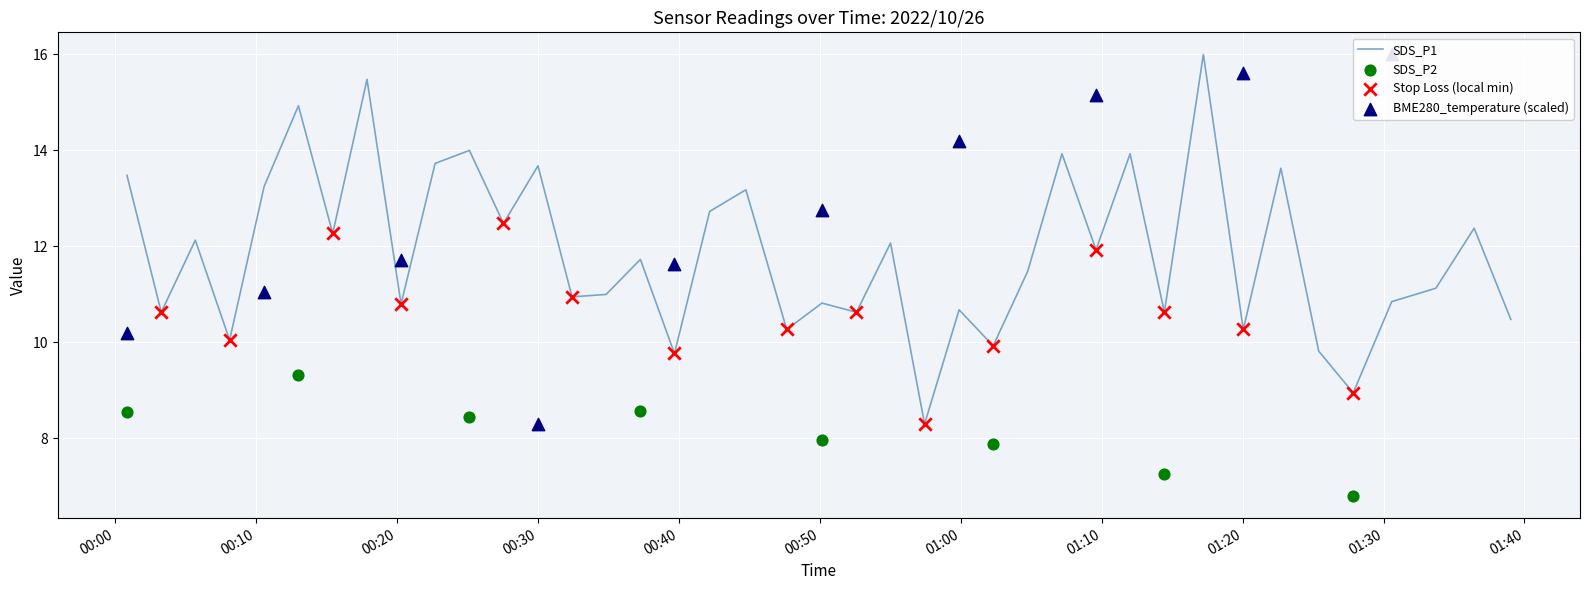

What is the lowest value of the SDS_P1 series?

8.3